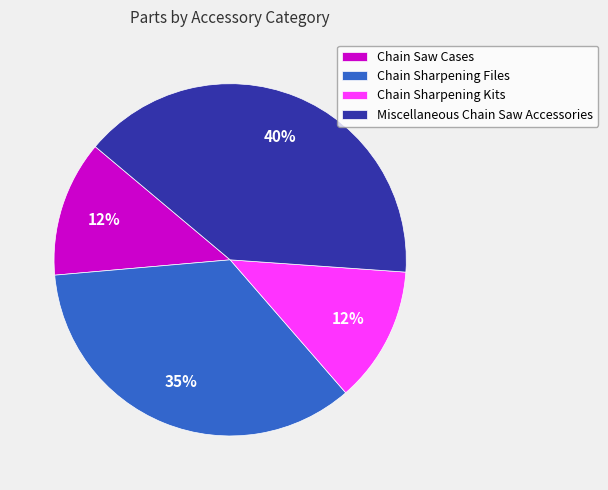

Count the number of slices in the pie.

4